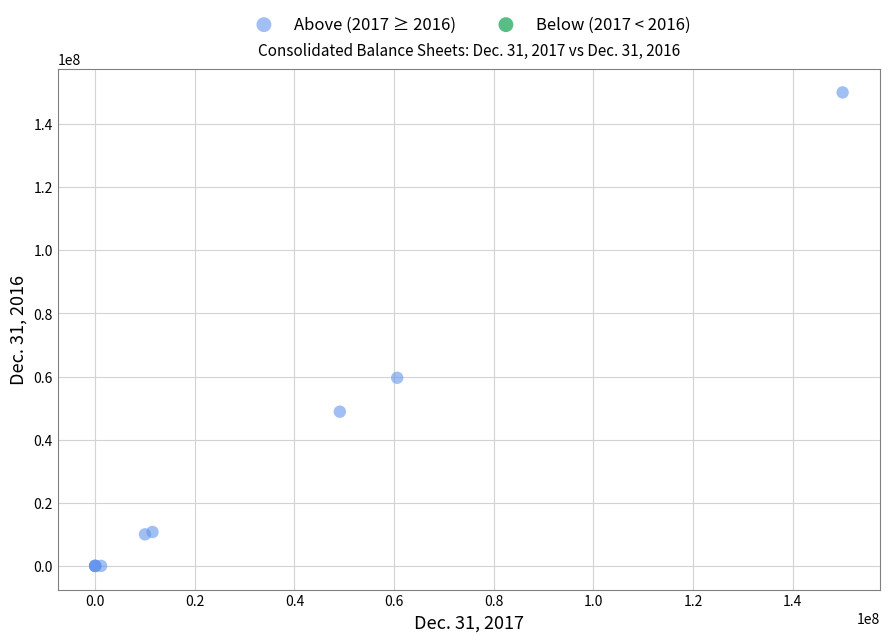

What Y value in the scatter plot is closest to 75000000?

59596000.0